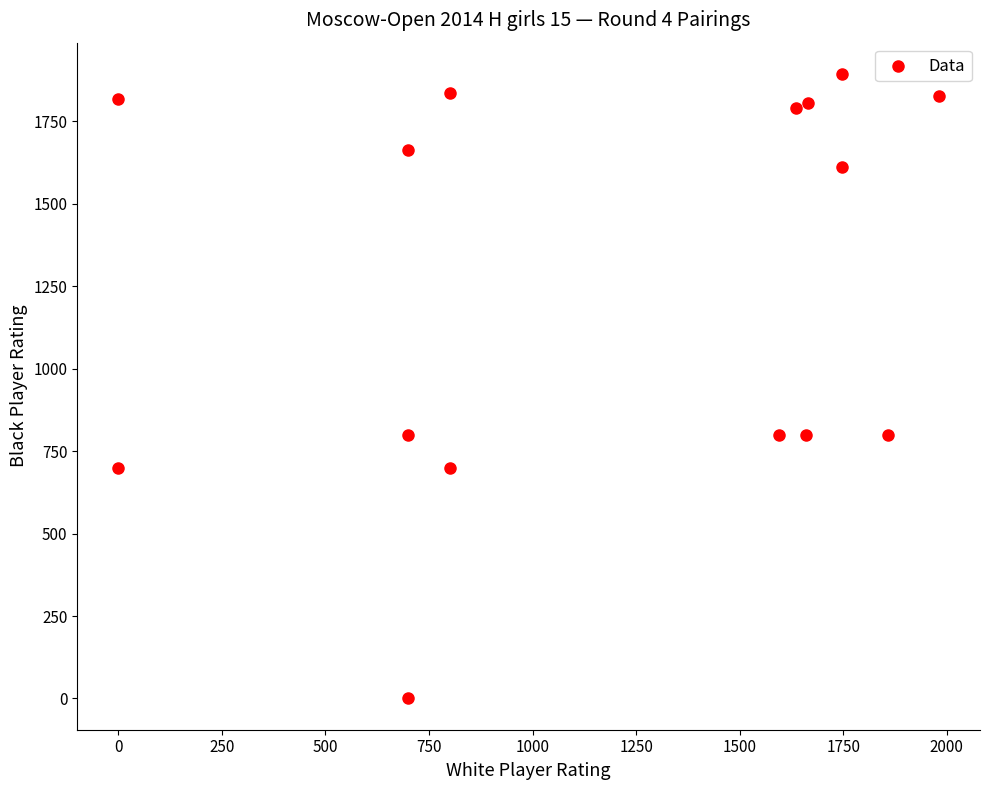

What is the range of Y values (max minus min)?

1894